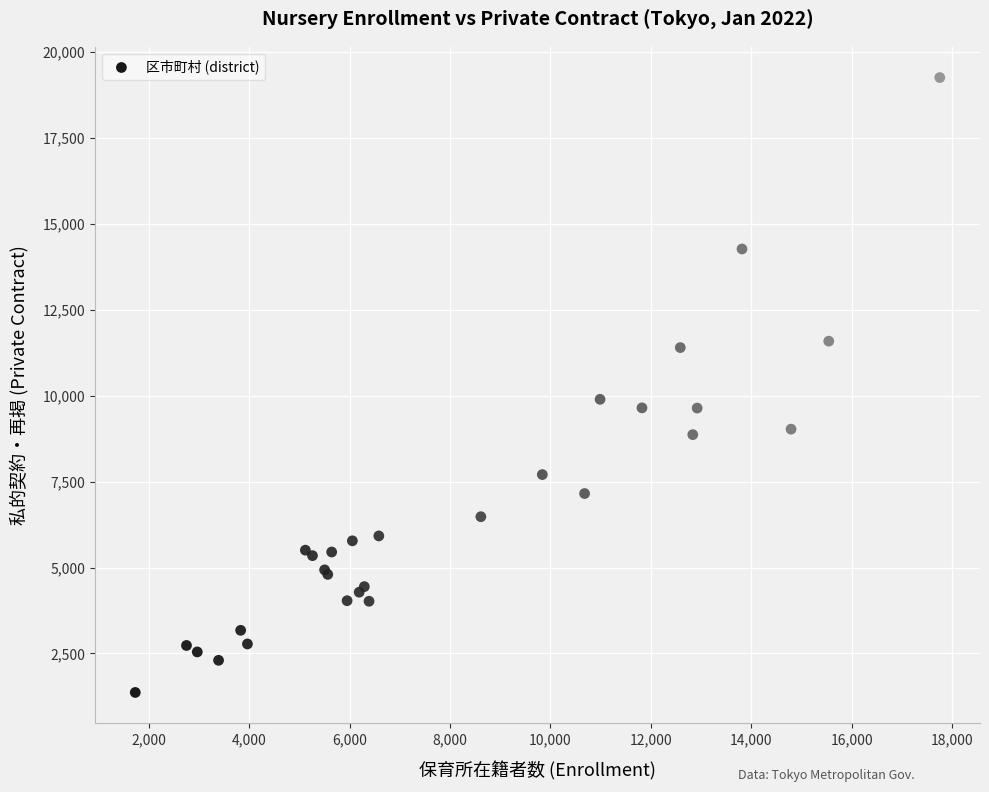

What Y value in the scatter plot is closest to 10313?

9896.2